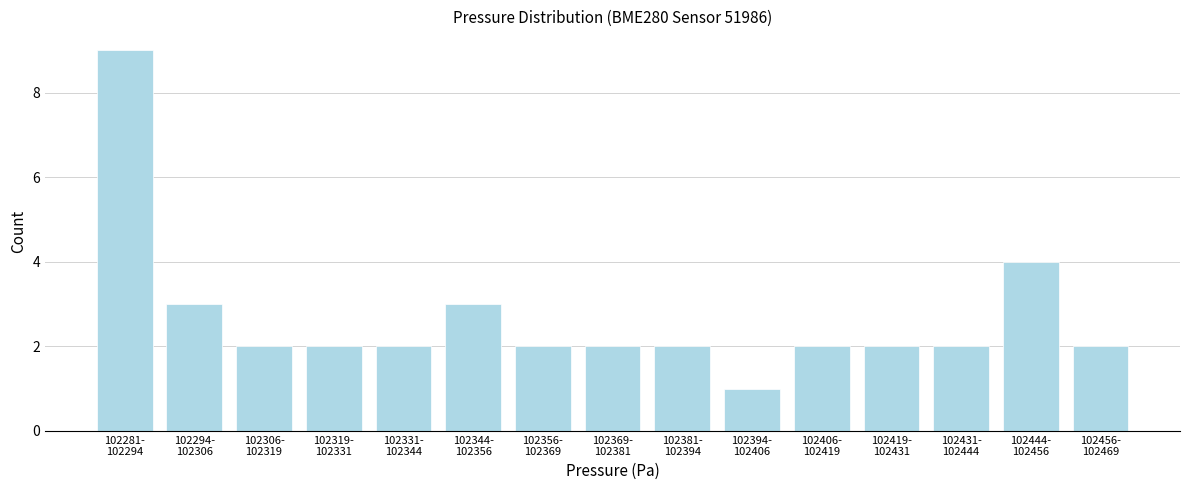

Reading right to left, list all the values displayed in this chart.

2	4	2	2	2	1	2	2	2	3	2	2	2	3	9